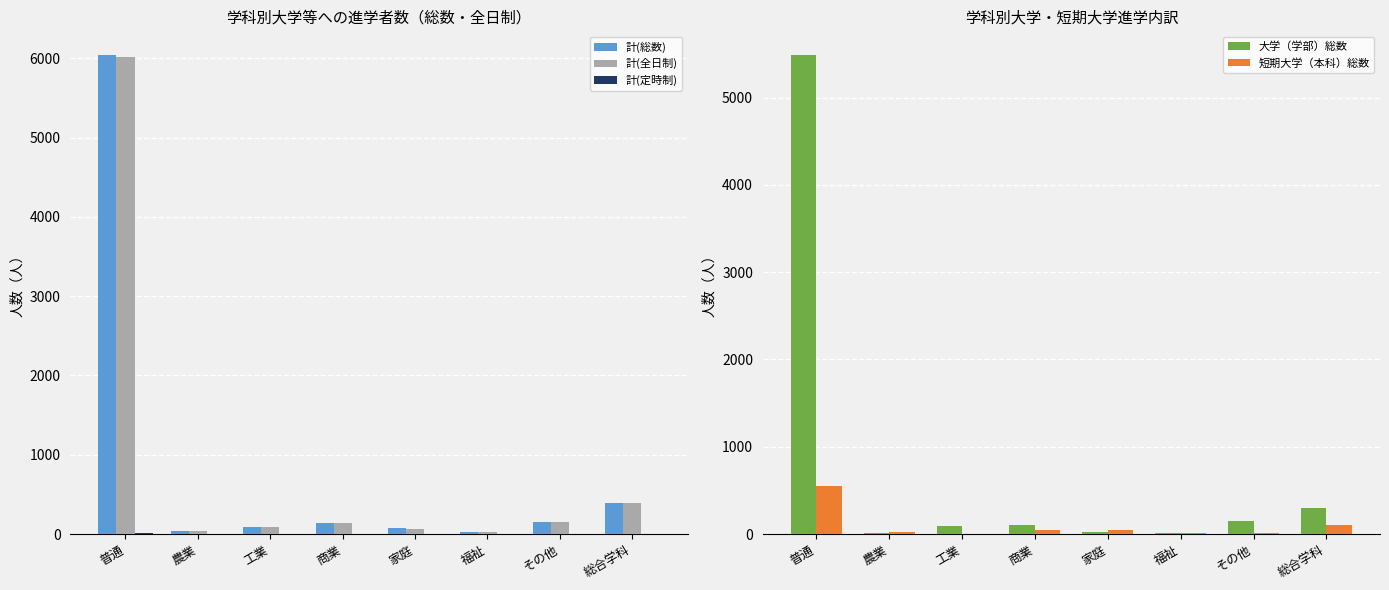

Where does the 大学（学部）総数 series first go above 102?

普通